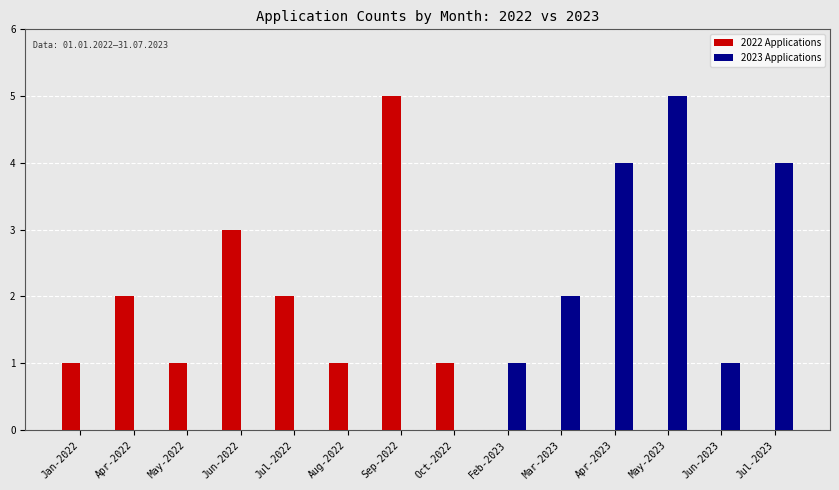

Is the value of 2022 Applications at Oct-2022 greater than the value of 2023 Applications at Jun-2022?

Yes